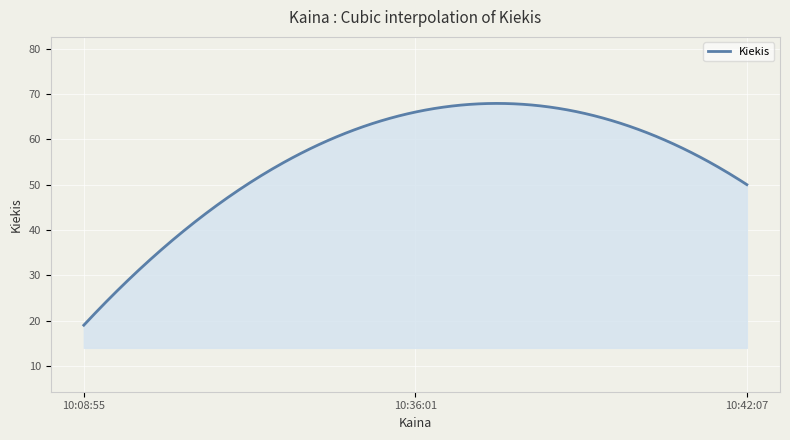

What is the difference between the maximum and minimum values?

48.9